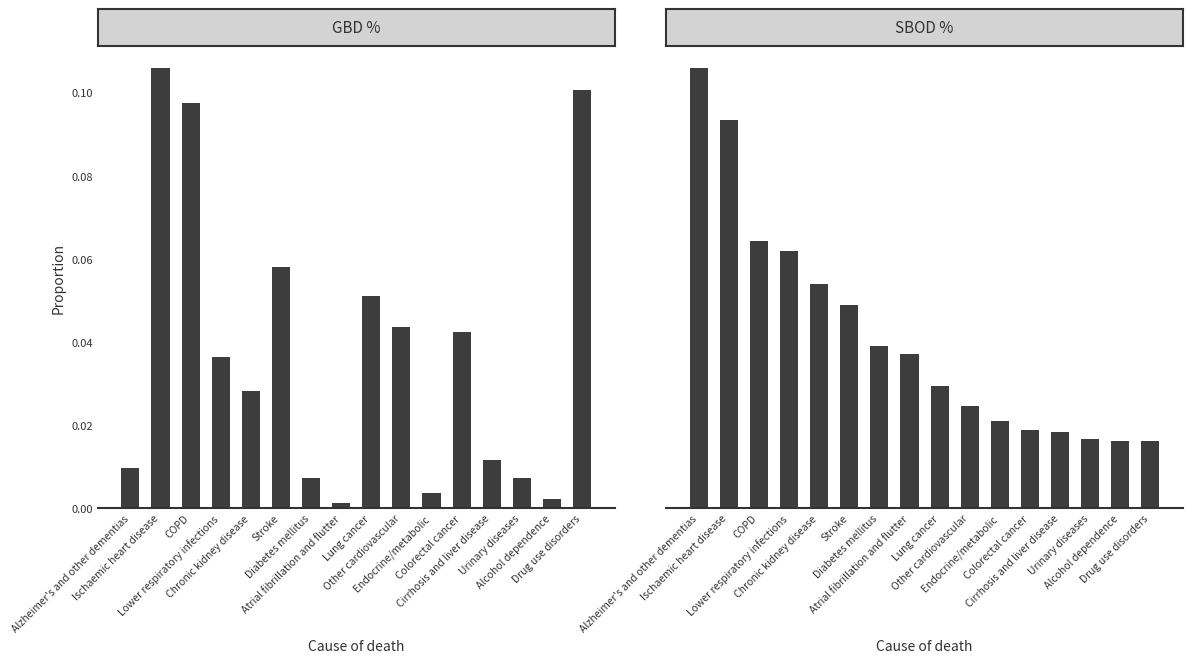

Reading left to right, what are all the values shown in this chart?

GBD %: Alzheimer's and other dementias=0.0	Ischaemic heart disease=0.1	COPD=0.1	Lower respiratory infections=0.0	Chronic kidney disease=0.0	Stroke=0.1	Diabetes mellitus=0.0	Atrial fibrillation and flutter=0.0	Lung cancer=0.1	Other cardiovascular=0.0	Endocrine/metabolic=0.0	Colorectal cancer=0.0	Cirrhosis and liver disease=0.0	Urinary diseases=0.0	Alcohol dependence=0.0	Drug use disorders=0.1
SBOD %: Alzheimer's and other dementias=0.1	Ischaemic heart disease=0.1	COPD=0.1	Lower respiratory infections=0.1	Chronic kidney disease=0.1	Stroke=0.1	Diabetes mellitus=0.0	Atrial fibrillation and flutter=0.0	Lung cancer=0.0	Other cardiovascular=0.0	Endocrine/metabolic=0.0	Colorectal cancer=0.0	Cirrhosis and liver disease=0.0	Urinary diseases=0.0	Alcohol dependence=0.0	Drug use disorders=0.0